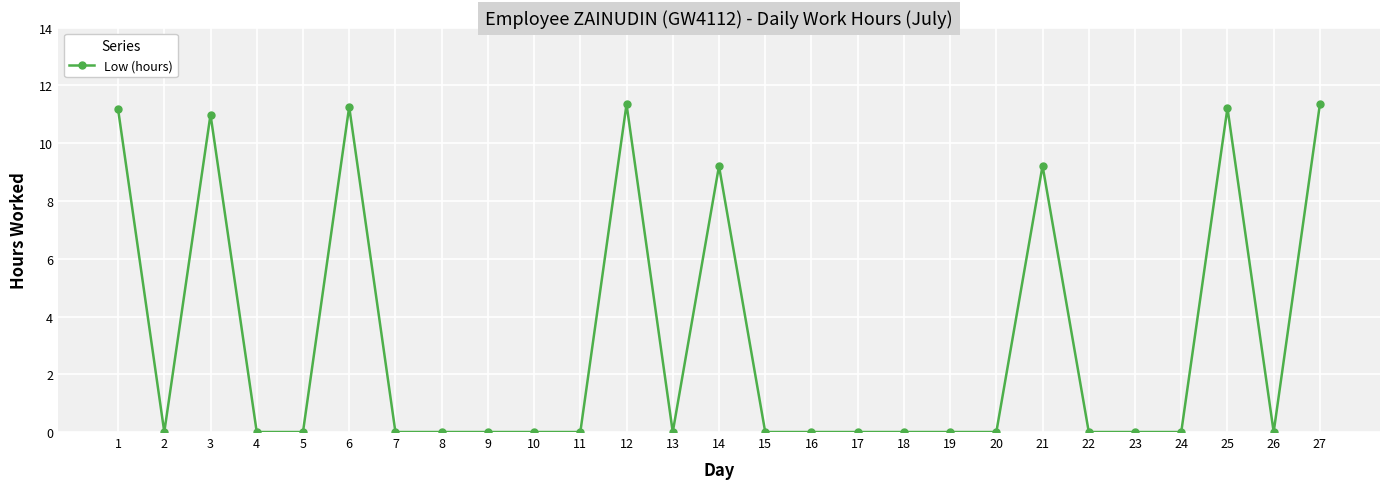

The value at 18 is 0.0. True or false?

True